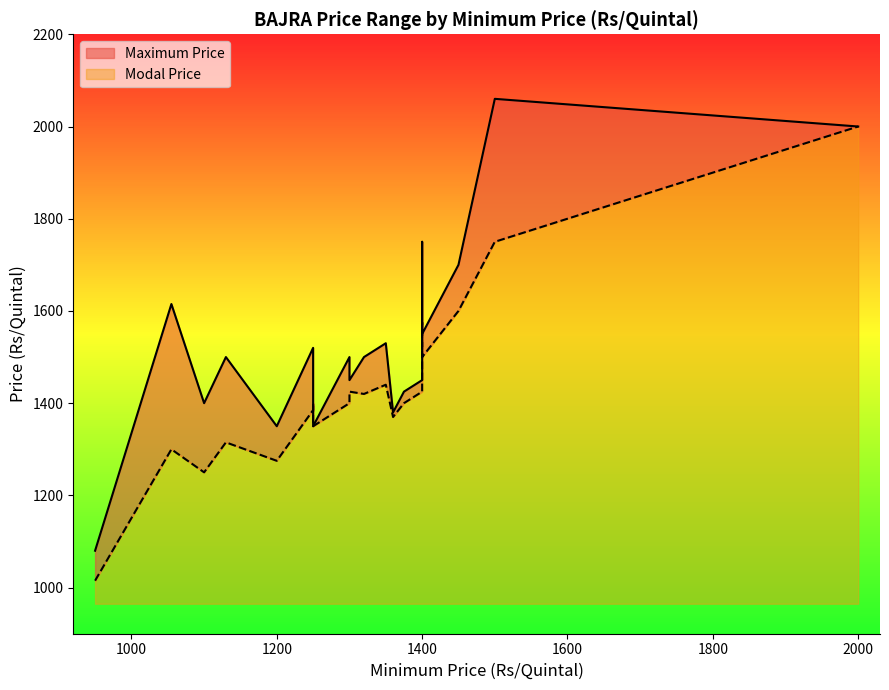

Where does the Modal Price series first go above 1400?

6